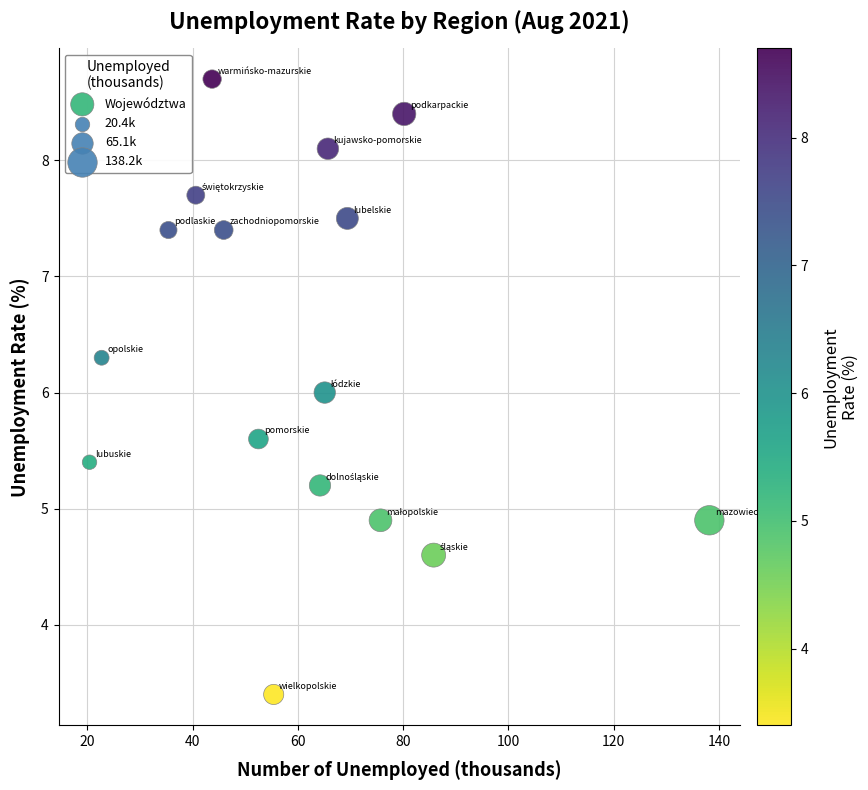

What is the range of X values (max minus min)?

117.8